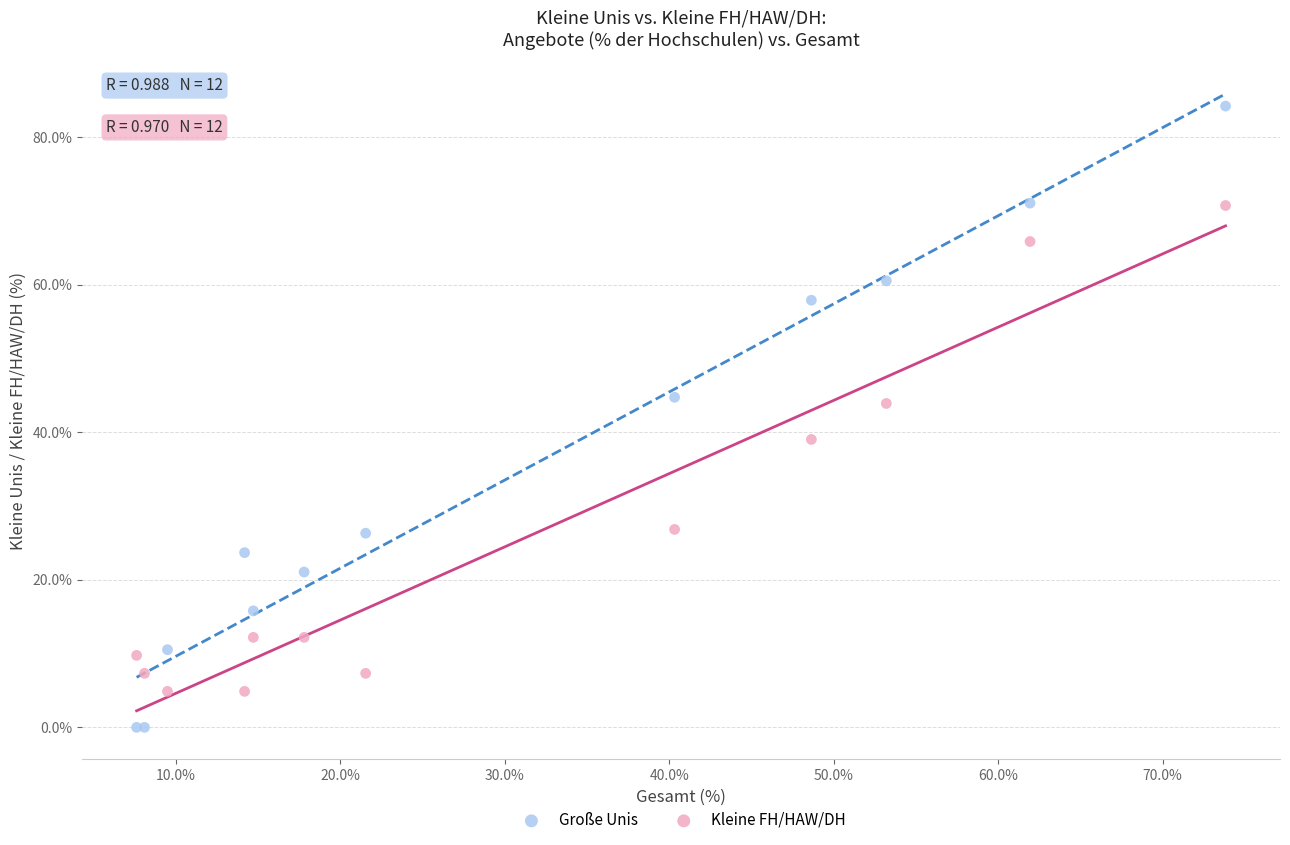

Which series has the widest spread of Y values?

Große Unis